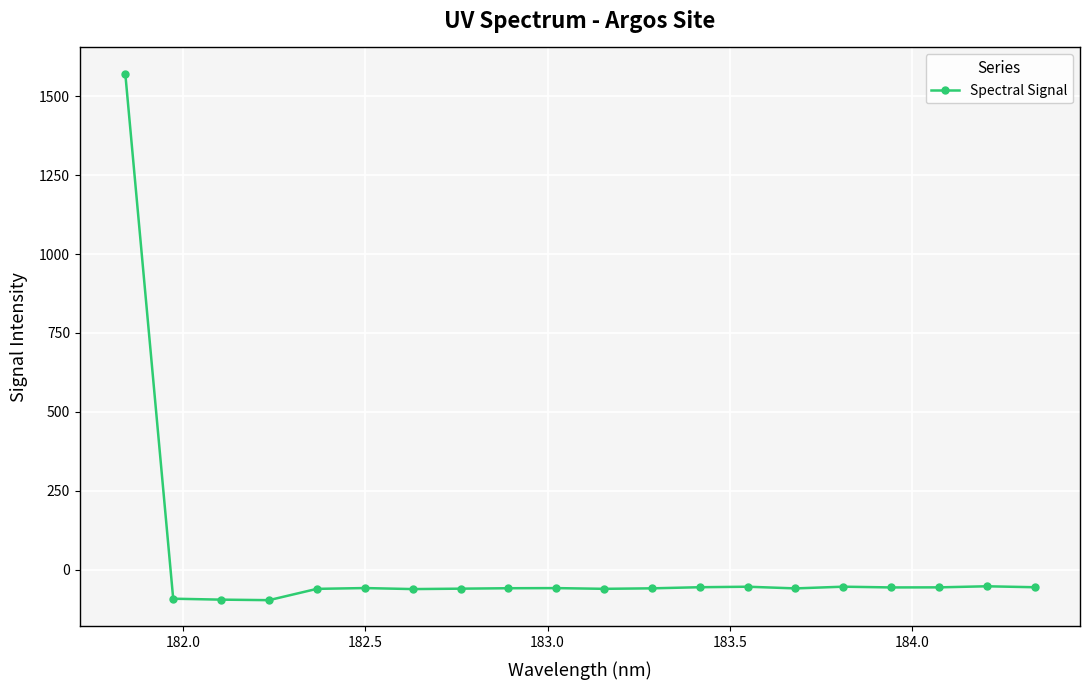

True or false: there are more than 0 points higher than both neighbors.

True